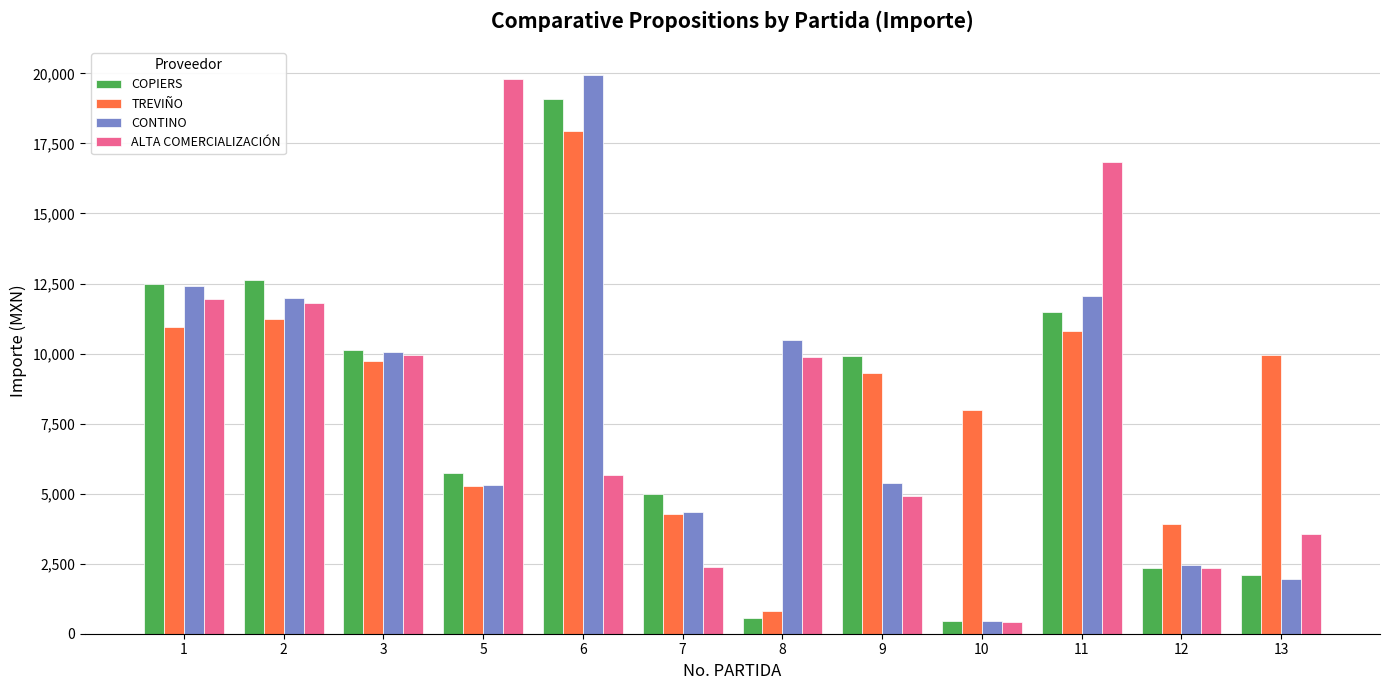

What is the difference between the highest and lowest values at 8?

9927.5